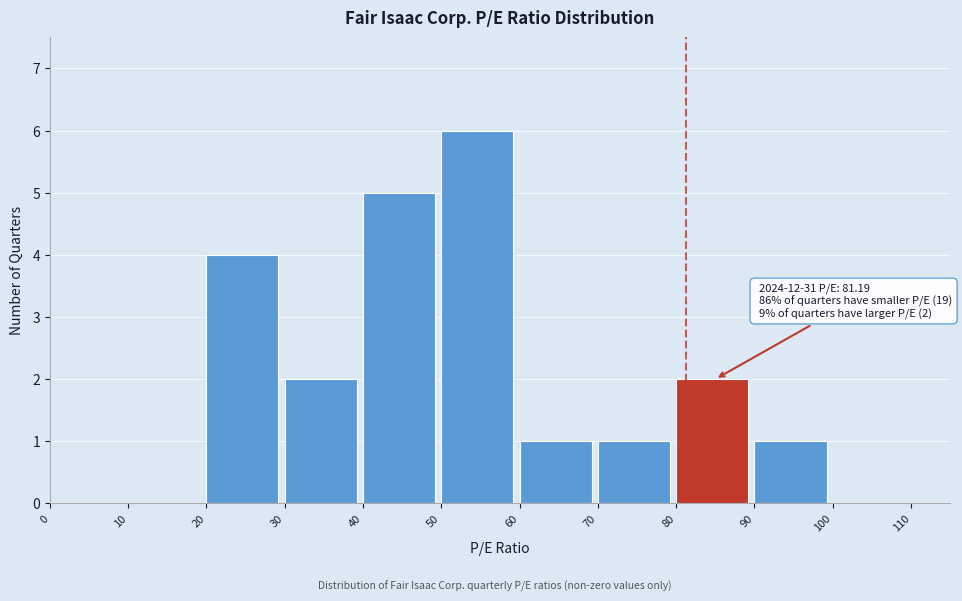

Over which range of the x-axis is the bar tallest?

50 to 60